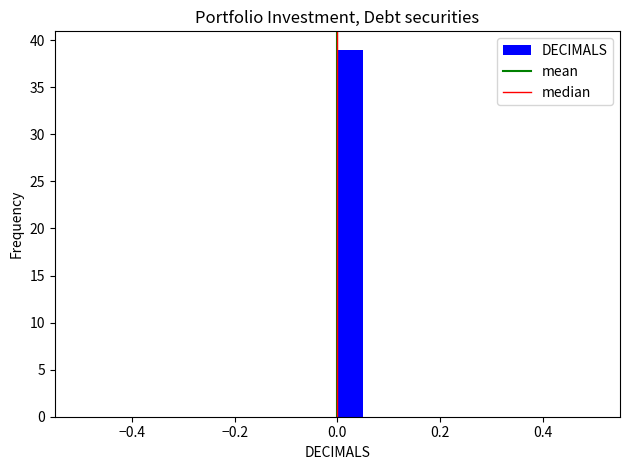

Around what value on the x-axis is the tallest bar? Give the approximate position of its centre, as read against the axis.

0.02